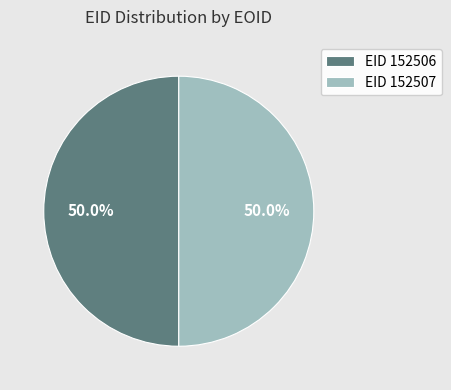

What is the ratio of the value at EID 152507 to the value at EID 152506?

1.0